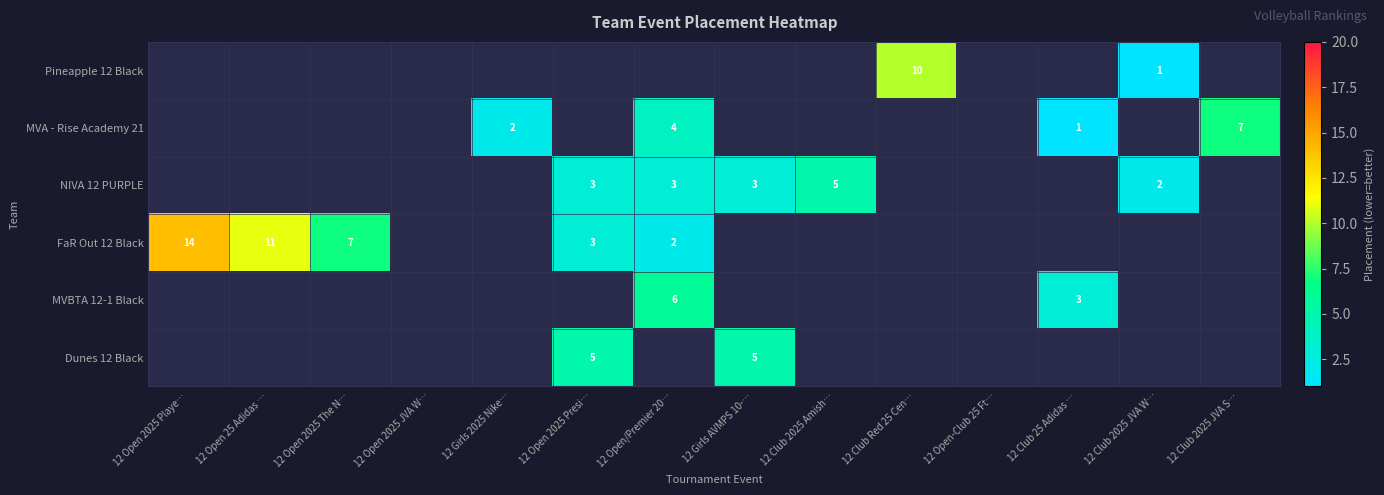

The NIVA 12 PURPLE series shows 5 at 12 Girls AVMPS 10-…. True or false?

False